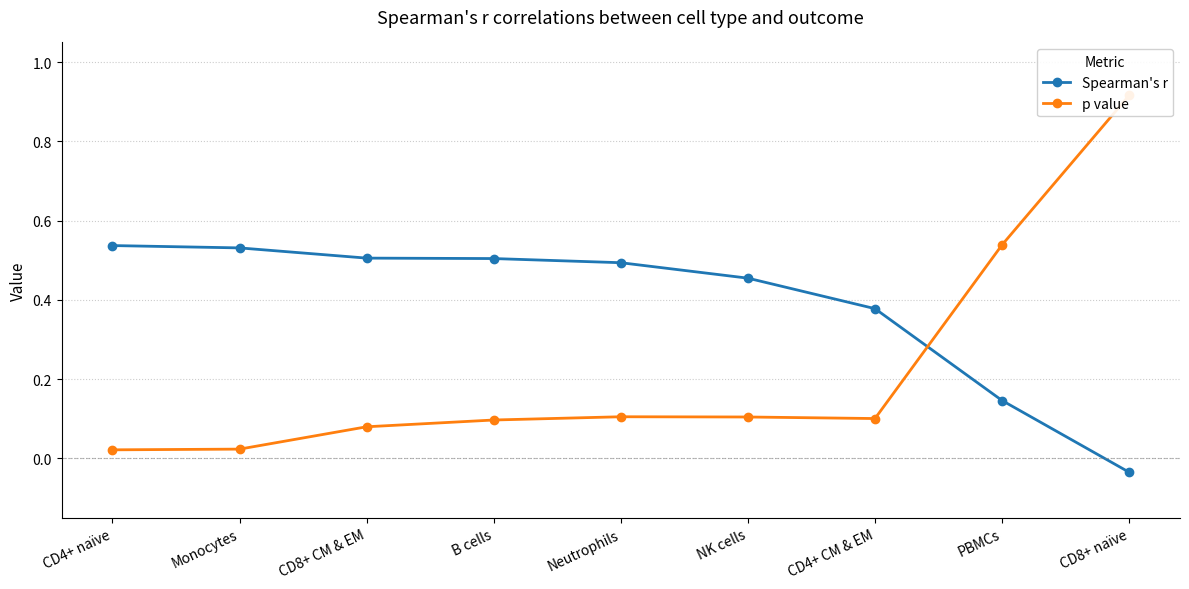

The Spearman's r series shows 0.5 at NK cells. True or false?

True